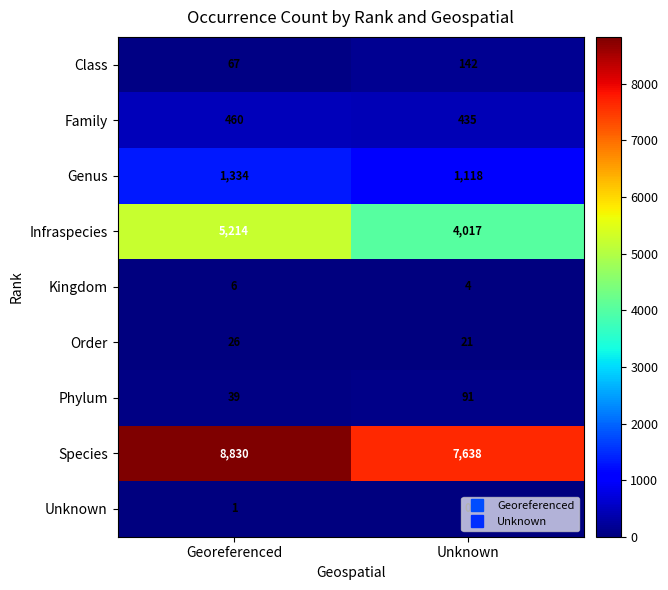

Which label corresponds to the smallest value in the chart?

Unknown